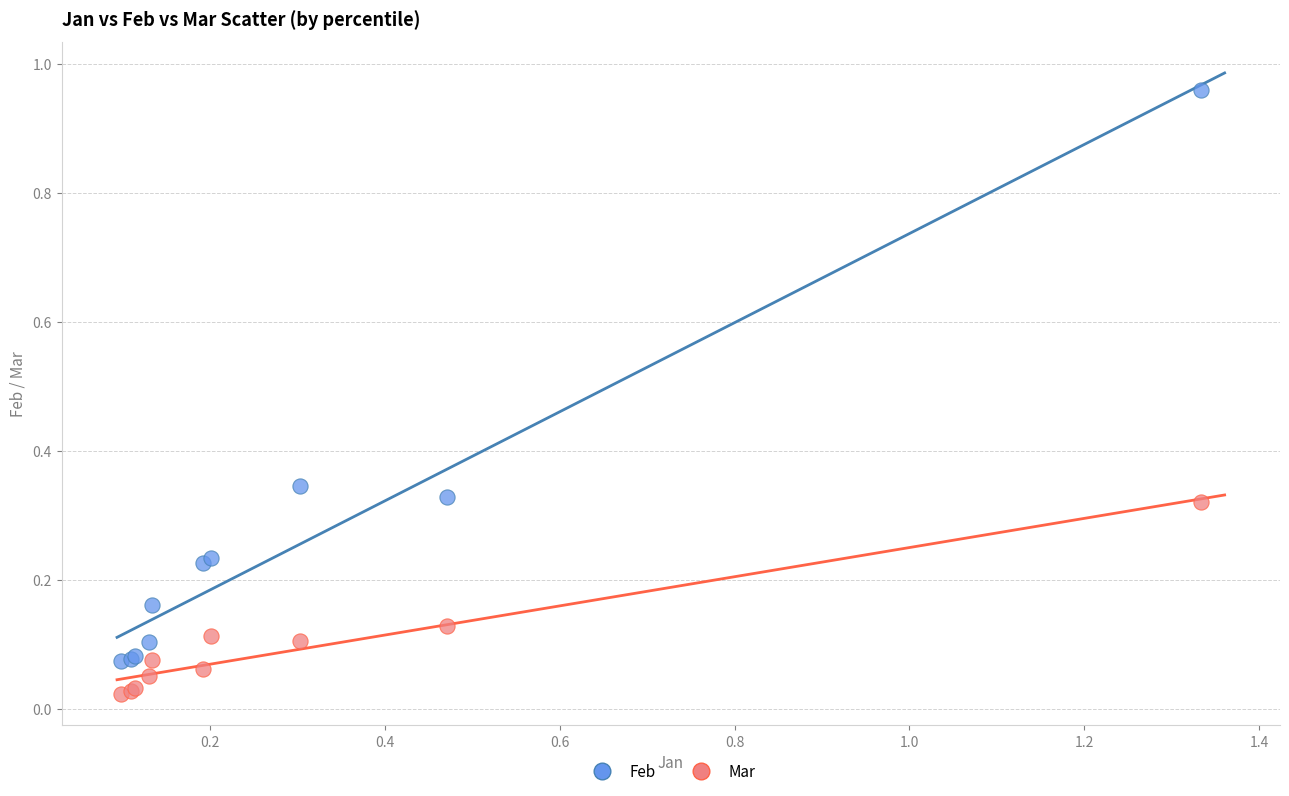

Which series reaches the maximum Y coordinate?

Feb